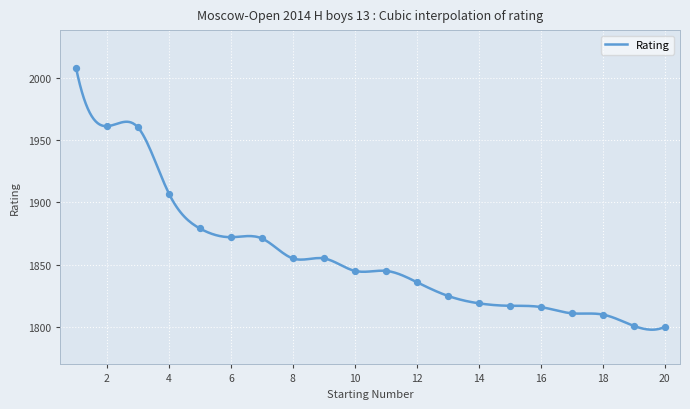

What is the change in value from 15 to 16?

-1